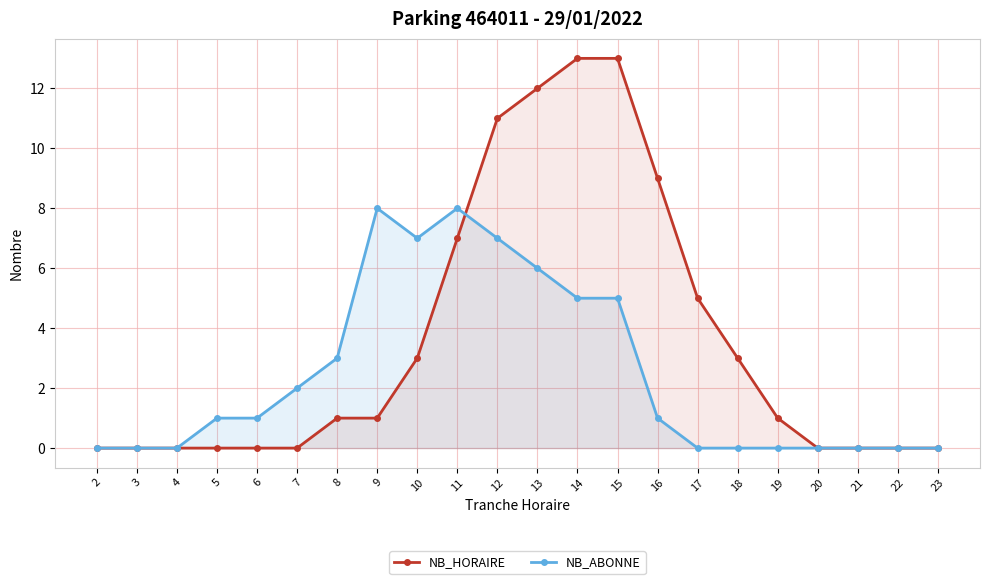

After their last crossing, which series has the higher values: NB_ABONNE or NB_HORAIRE?

NB_HORAIRE